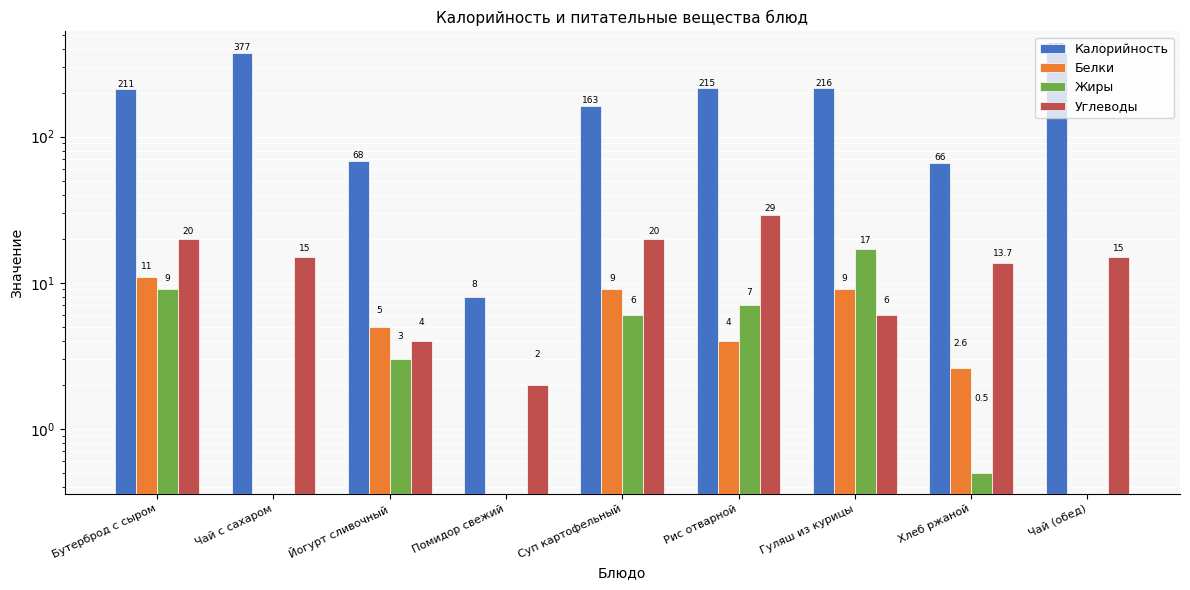

At how many categories does at least one series exceed 183?

5